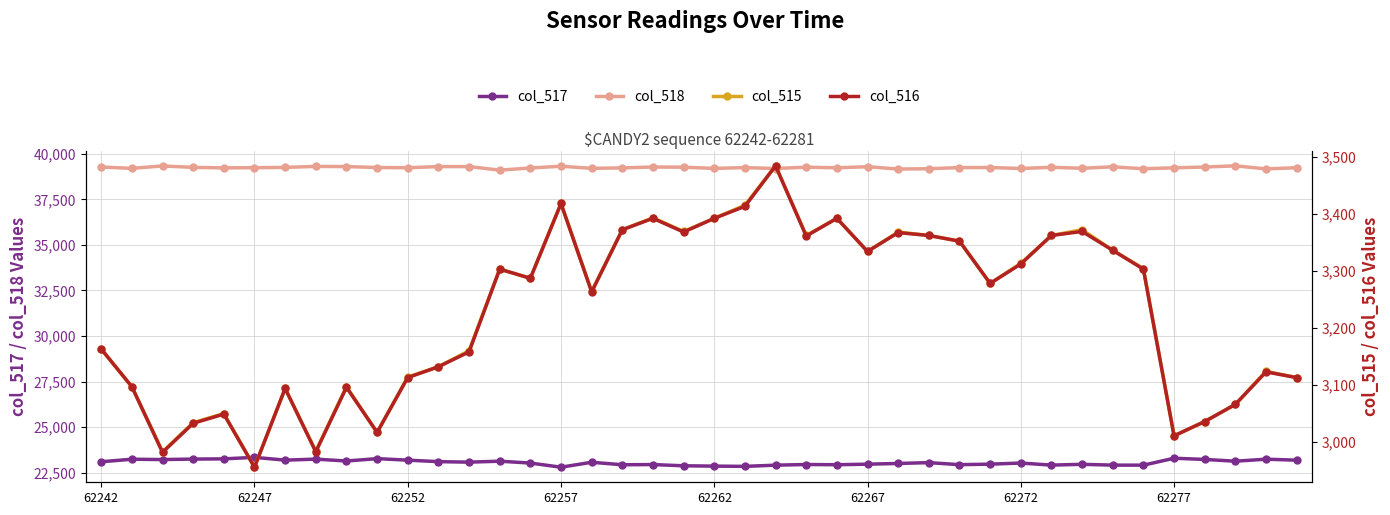

In col_518, how many points are higher than both neighbors (excluding endpoints)?

11